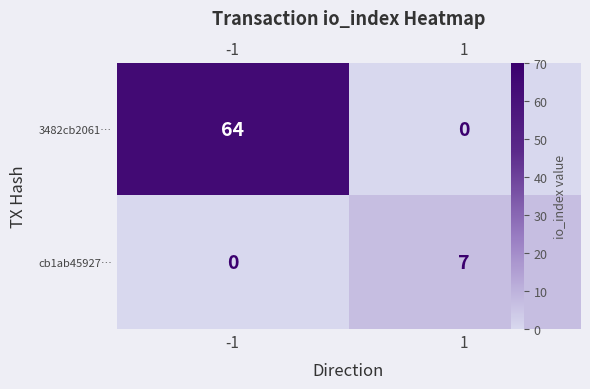

What is the average value of the cb1ab45927… series?

4